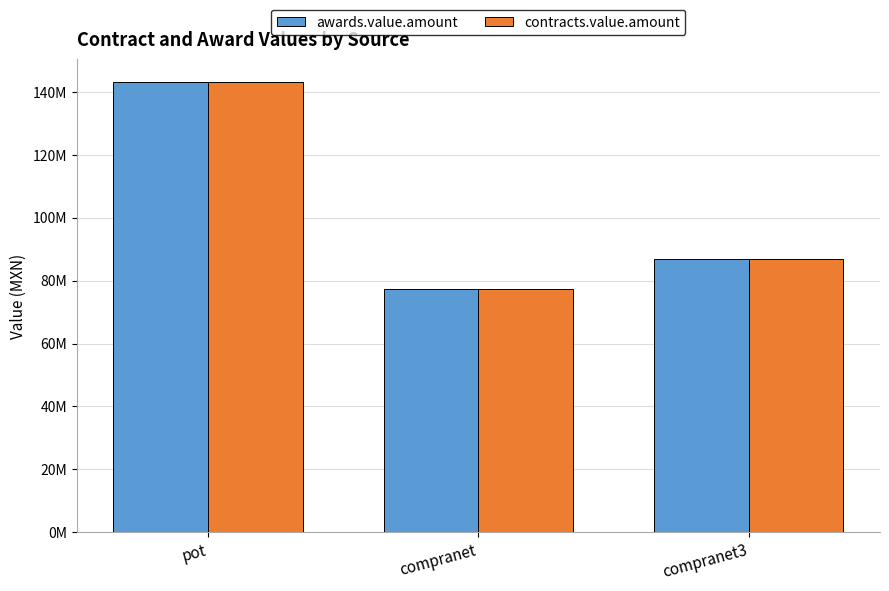

Which has a higher value, compranet3 or pot?

pot